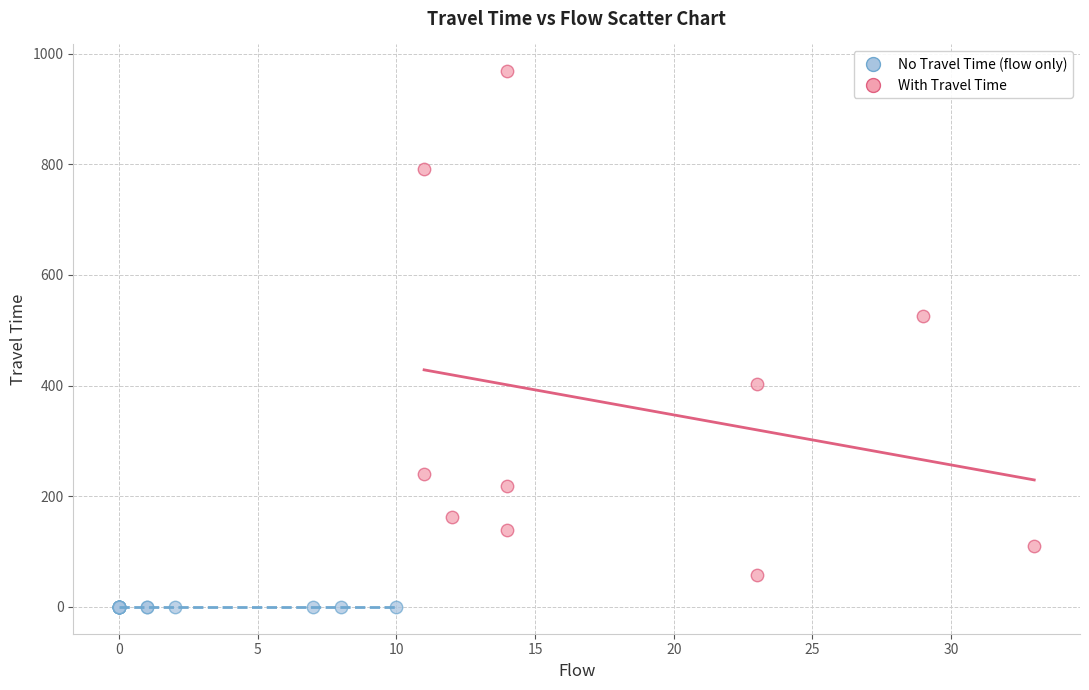

Which series reaches the maximum Y coordinate?

With Travel Time